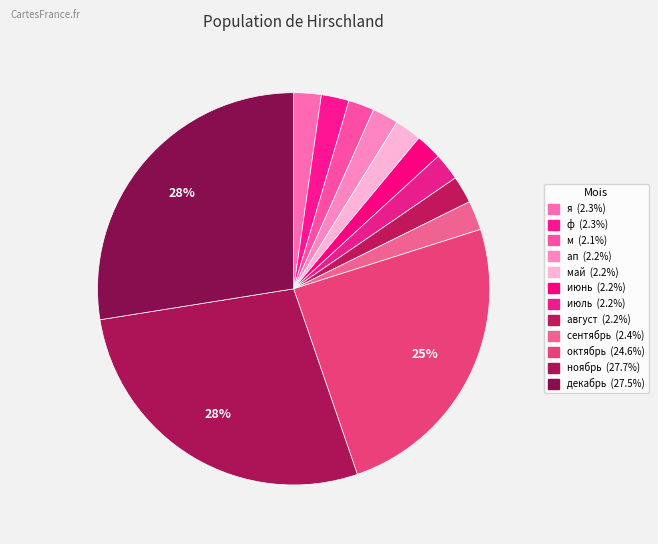

To the nearest percent, what is the average slice percentage?

8%